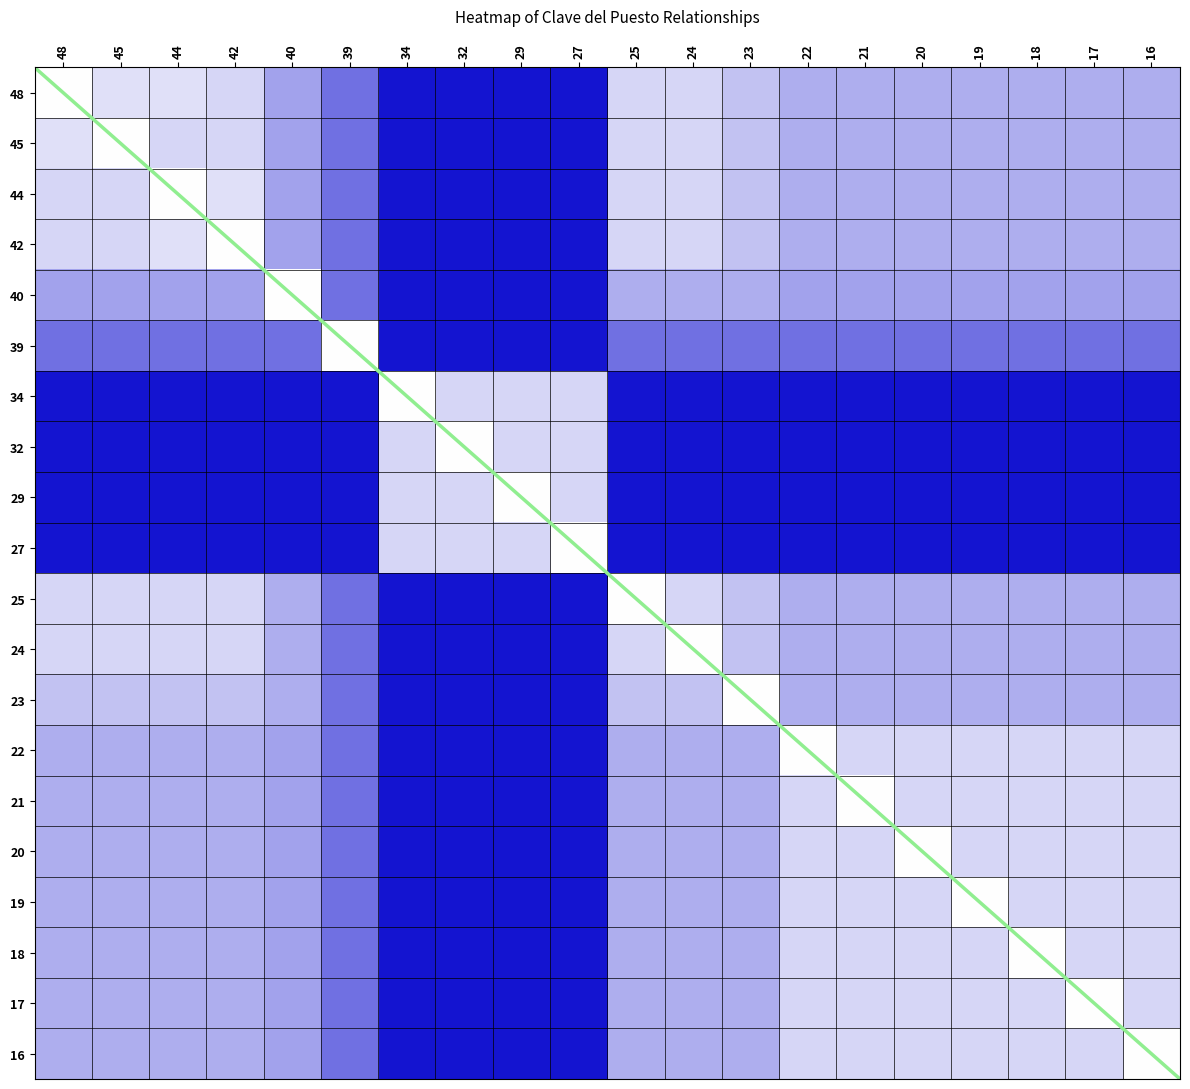

At which category is the sum across all series the highest?

44